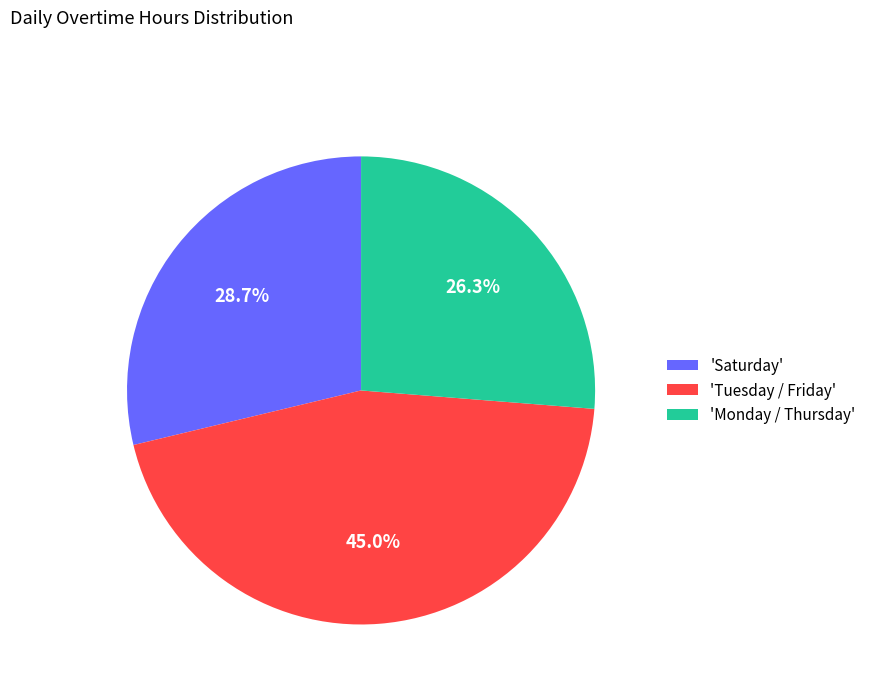

Does 'Saturday' represent more than half of the total?

No